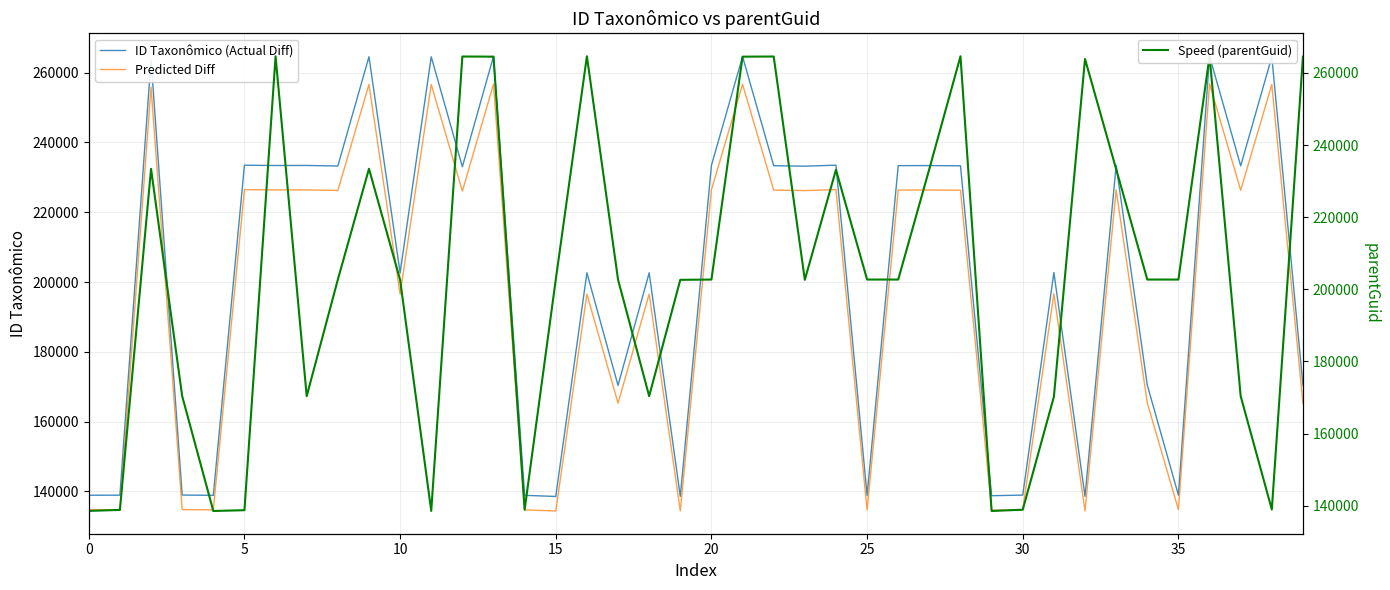

Is it true that ID Taxonômico (Actual Diff) equals 379327.2 at 36?

False